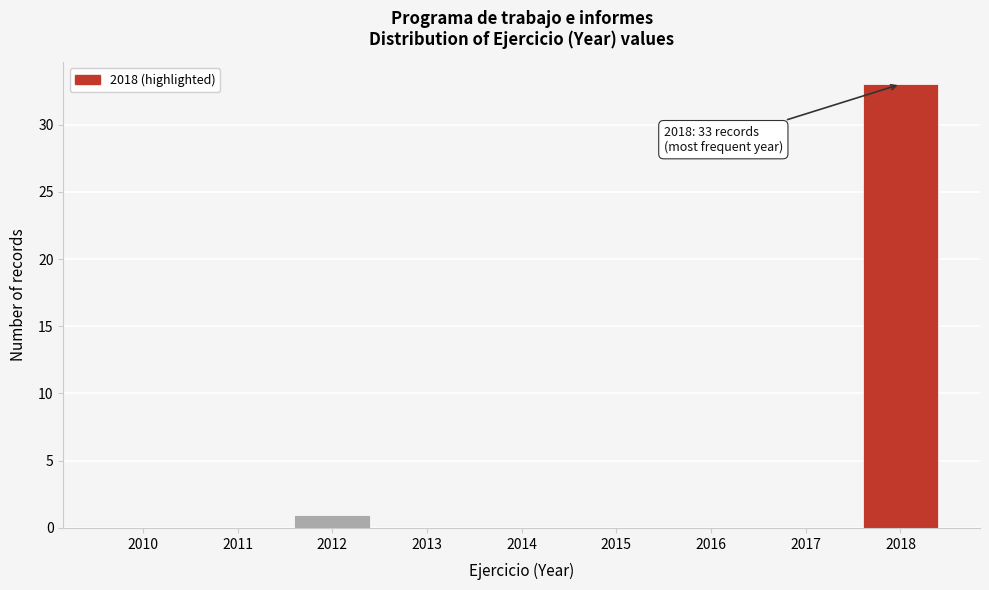

Reading left to right, what are all the values shown in this chart?

2010=0	2011=0	2012=1	2013=0	2014=0	2015=0	2016=0	2017=0	2018=33